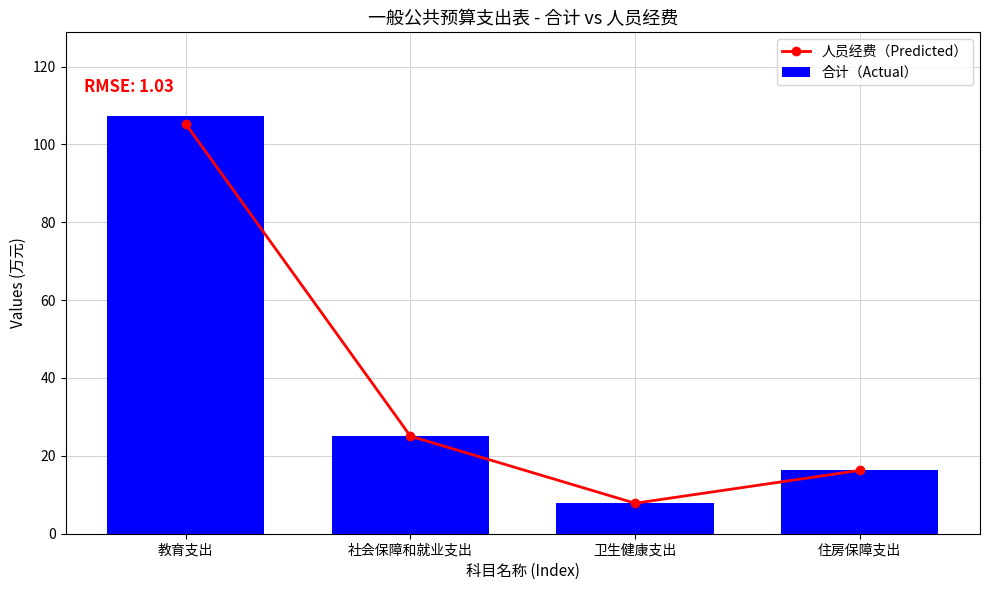

What is the minimum value shown in the chart?

7.8